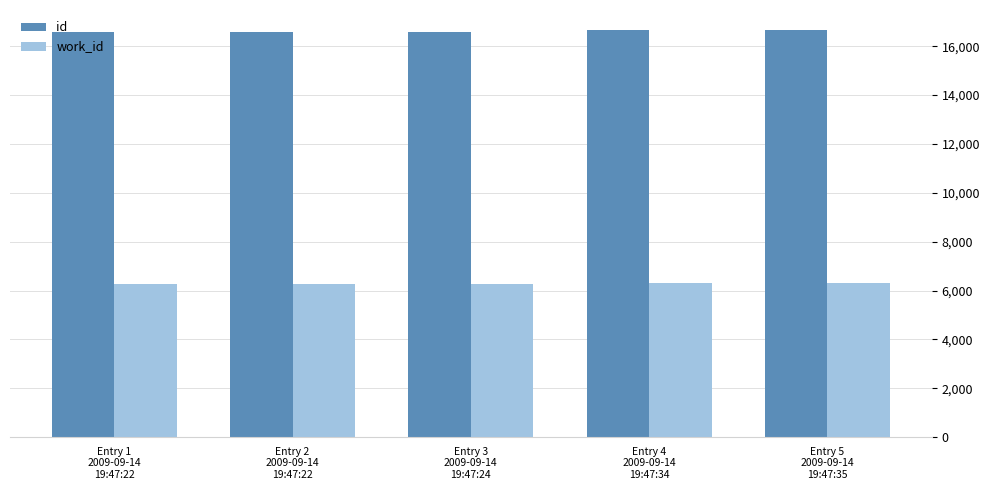

How many categories are shown in the chart?

5